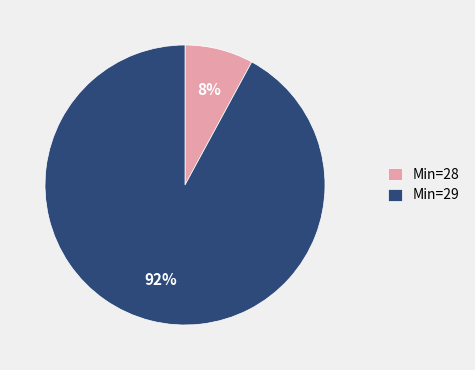

Combined, do Min=28 and Min=29 account for over 50%?

Yes